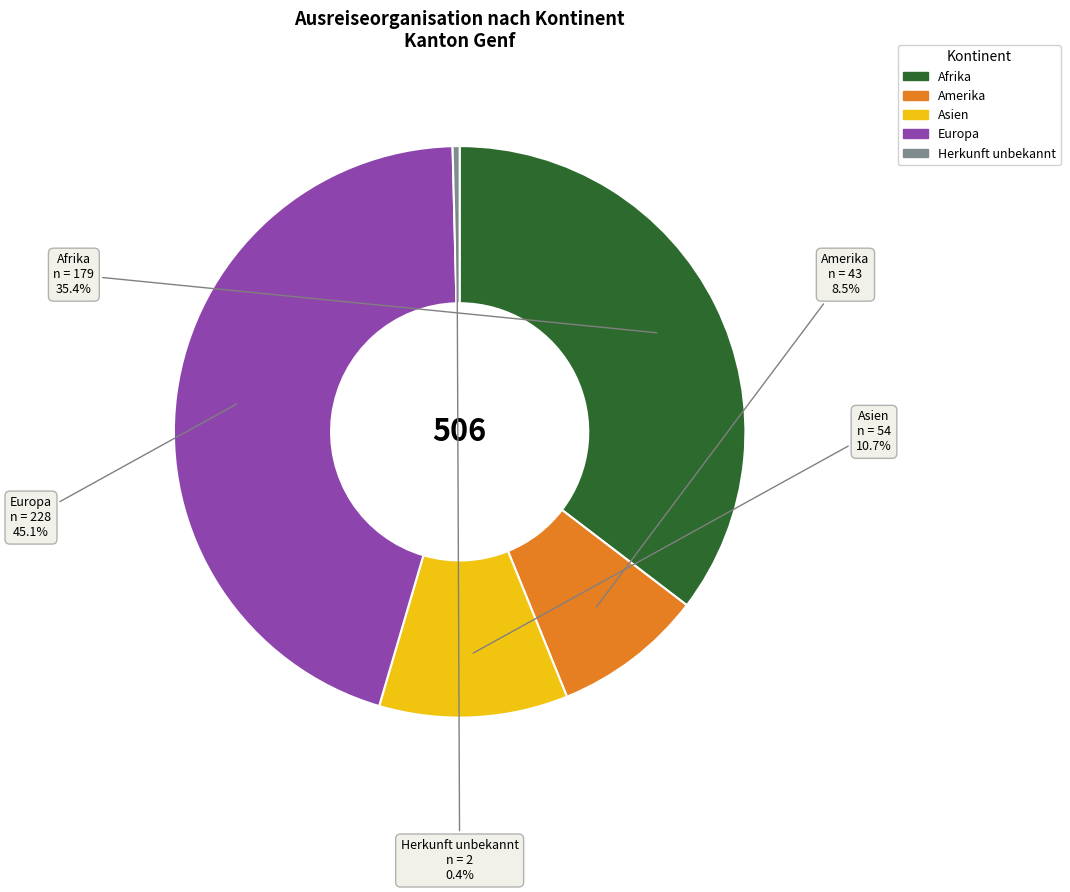

What percentage do Asien and Amerika together represent?

19.2%